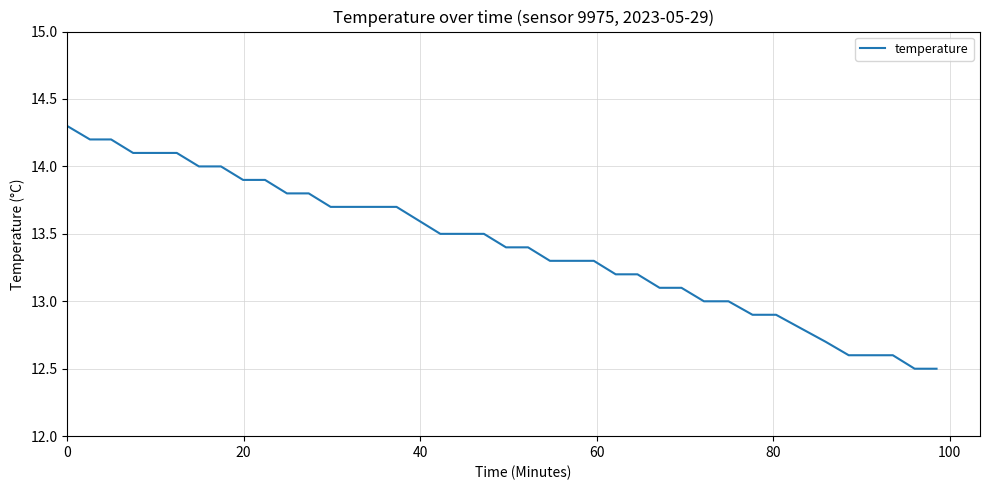

What is the minimum value shown in the chart?

12.5